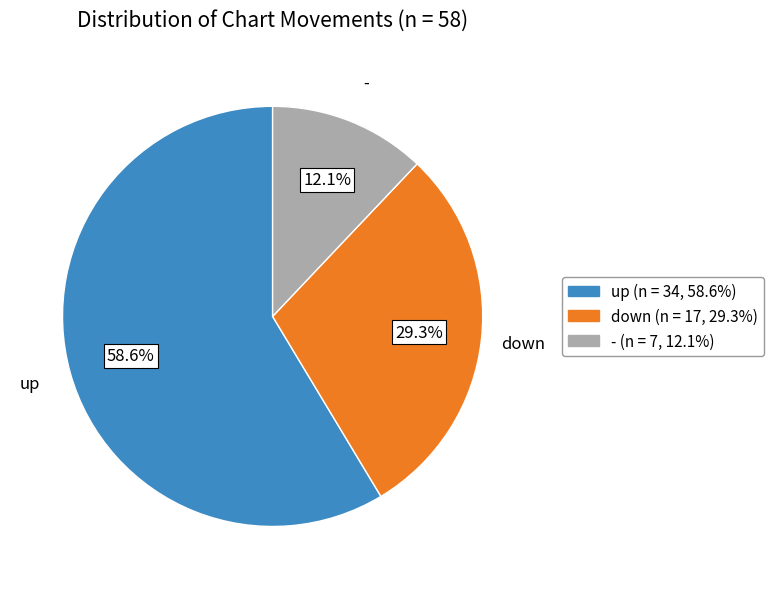

Is the sum of down and - greater than half?

No